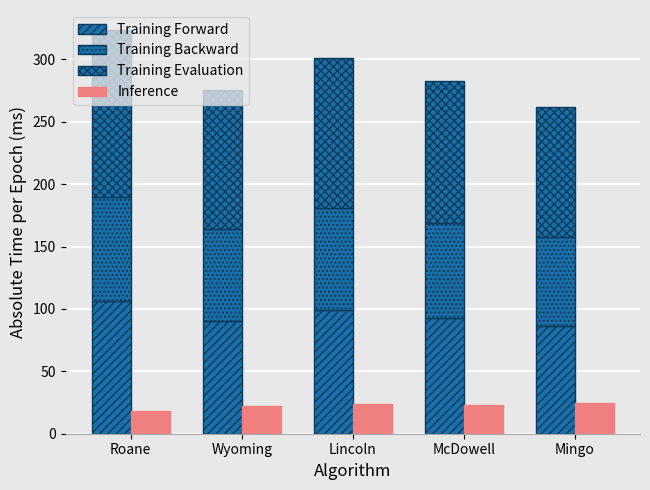

What is the difference between the Inference values at Mingo and McDowell?

2.0